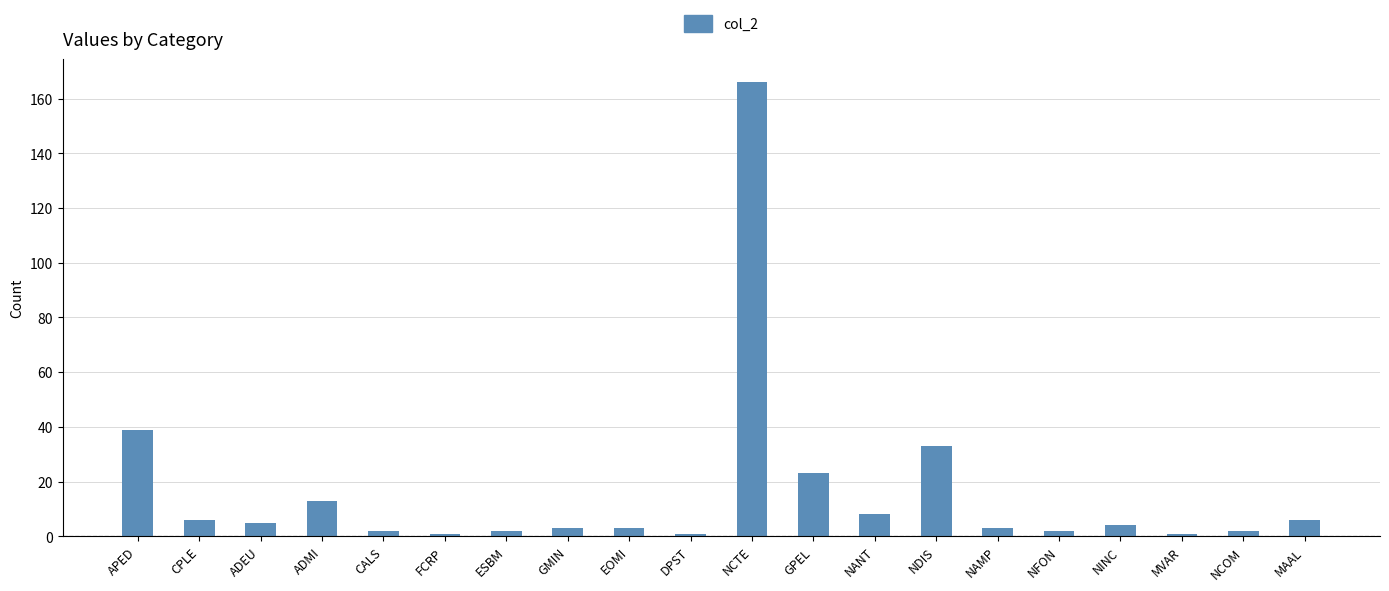

What is the average value?

16